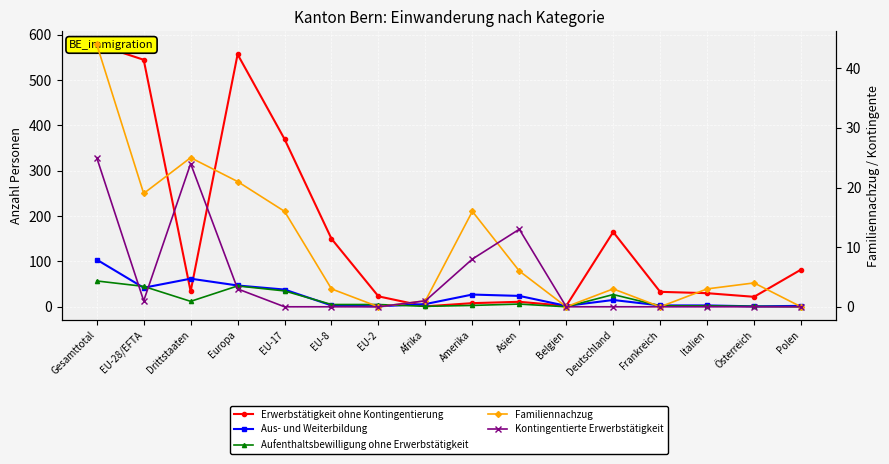

Which series changed the most between Afrika and Frankreich?

Erwerbstätigkeit ohne Kontingentierung